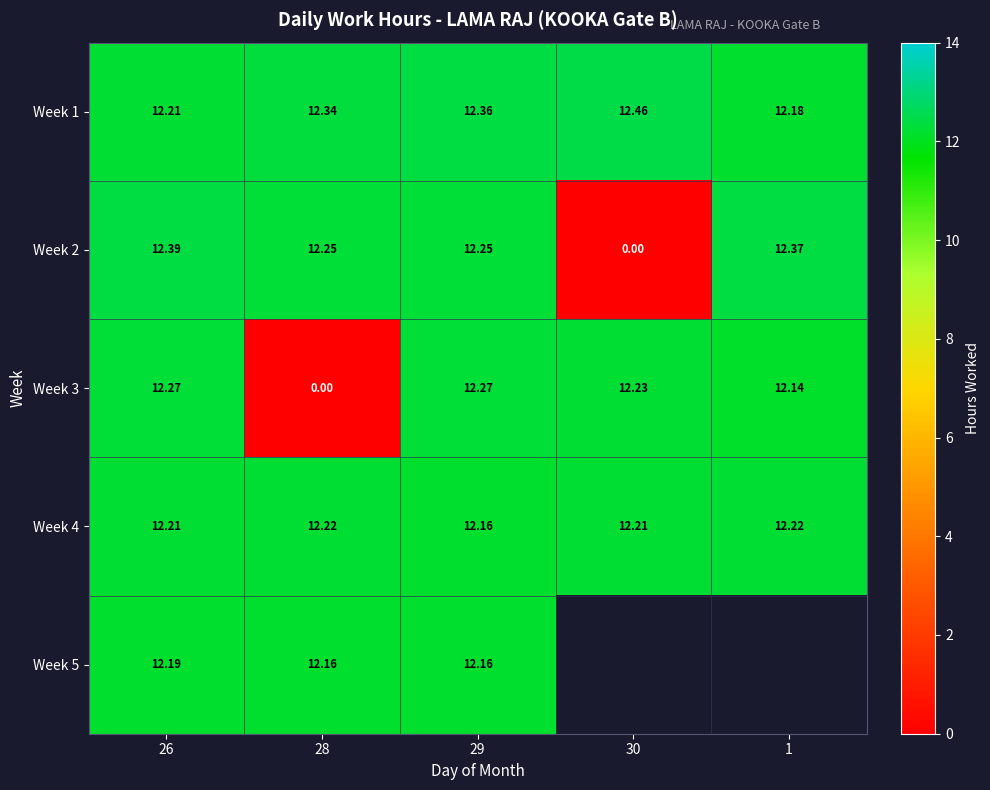

True or false: Week 5 has a value of 12.2 at 26.

True